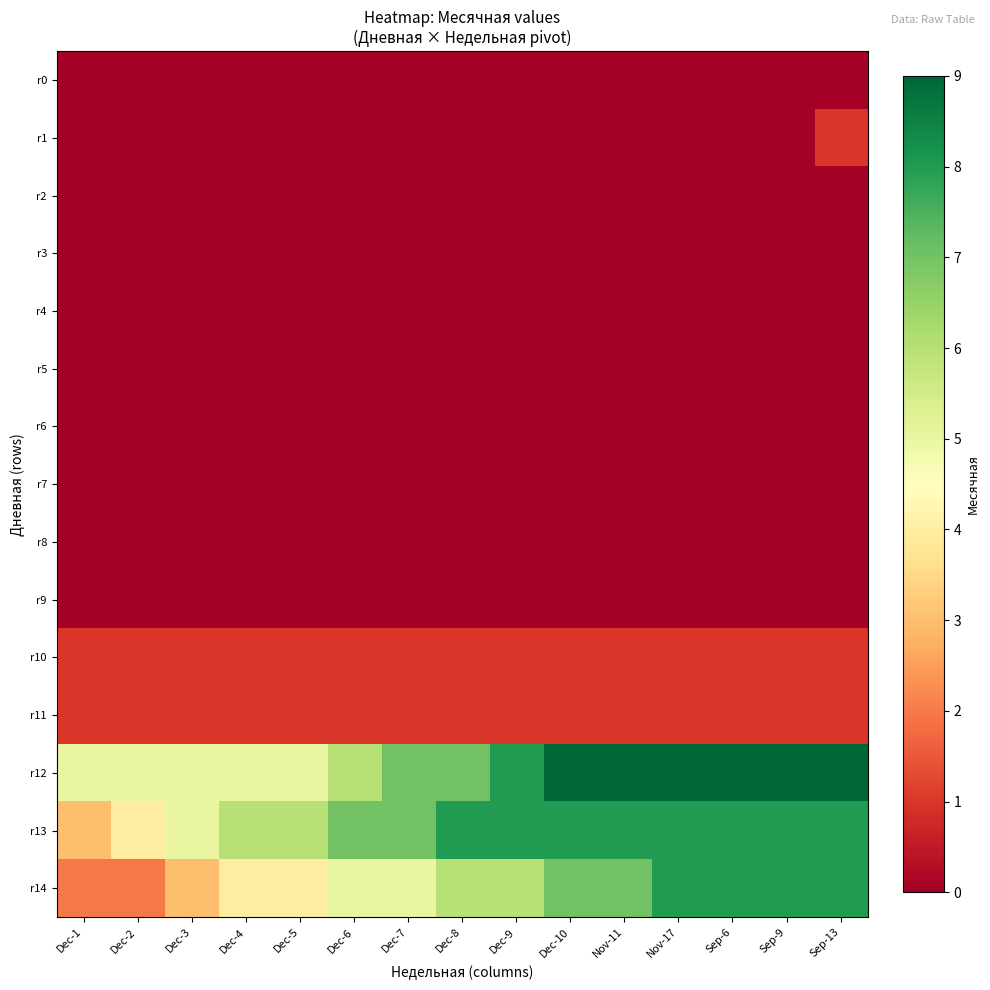

Reading left to right, transcribe all the data shown in this chart.

r0: Dec-1=0	Dec-2=0	Dec-3=0	Dec-4=0	Dec-5=0	Dec-6=0	Dec-7=0	Dec-8=0	Dec-9=0	Dec-10=0	Nov-11=0	Nov-17=0	Sep-6=0	Sep-9=0	Sep-13=0
r1: Dec-1=0	Dec-2=0	Dec-3=0	Dec-4=0	Dec-5=0	Dec-6=0	Dec-7=0	Dec-8=0	Dec-9=0	Dec-10=0	Nov-11=0	Nov-17=0	Sep-6=0	Sep-9=0	Sep-13=1
r2: Dec-1=0	Dec-2=0	Dec-3=0	Dec-4=0	Dec-5=0	Dec-6=0	Dec-7=0	Dec-8=0	Dec-9=0	Dec-10=0	Nov-11=0	Nov-17=0	Sep-6=0	Sep-9=0	Sep-13=0
r3: Dec-1=0	Dec-2=0	Dec-3=0	Dec-4=0	Dec-5=0	Dec-6=0	Dec-7=0	Dec-8=0	Dec-9=0	Dec-10=0	Nov-11=0	Nov-17=0	Sep-6=0	Sep-9=0	Sep-13=0
r4: Dec-1=0	Dec-2=0	Dec-3=0	Dec-4=0	Dec-5=0	Dec-6=0	Dec-7=0	Dec-8=0	Dec-9=0	Dec-10=0	Nov-11=0	Nov-17=0	Sep-6=0	Sep-9=0	Sep-13=0
r5: Dec-1=0	Dec-2=0	Dec-3=0	Dec-4=0	Dec-5=0	Dec-6=0	Dec-7=0	Dec-8=0	Dec-9=0	Dec-10=0	Nov-11=0	Nov-17=0	Sep-6=0	Sep-9=0	Sep-13=0
r6: Dec-1=0	Dec-2=0	Dec-3=0	Dec-4=0	Dec-5=0	Dec-6=0	Dec-7=0	Dec-8=0	Dec-9=0	Dec-10=0	Nov-11=0	Nov-17=0	Sep-6=0	Sep-9=0	Sep-13=0
r7: Dec-1=0	Dec-2=0	Dec-3=0	Dec-4=0	Dec-5=0	Dec-6=0	Dec-7=0	Dec-8=0	Dec-9=0	Dec-10=0	Nov-11=0	Nov-17=0	Sep-6=0	Sep-9=0	Sep-13=0
r8: Dec-1=0	Dec-2=0	Dec-3=0	Dec-4=0	Dec-5=0	Dec-6=0	Dec-7=0	Dec-8=0	Dec-9=0	Dec-10=0	Nov-11=0	Nov-17=0	Sep-6=0	Sep-9=0	Sep-13=0
r9: Dec-1=0	Dec-2=0	Dec-3=0	Dec-4=0	Dec-5=0	Dec-6=0	Dec-7=0	Dec-8=0	Dec-9=0	Dec-10=0	Nov-11=0	Nov-17=0	Sep-6=0	Sep-9=0	Sep-13=0
r10: Dec-1=1	Dec-2=1	Dec-3=1	Dec-4=1	Dec-5=1	Dec-6=1	Dec-7=1	Dec-8=1	Dec-9=1	Dec-10=1	Nov-11=1	Nov-17=1	Sep-6=1	Sep-9=1	Sep-13=1
r11: Dec-1=1	Dec-2=1	Dec-3=1	Dec-4=1	Dec-5=1	Dec-6=1	Dec-7=1	Dec-8=1	Dec-9=1	Dec-10=1	Nov-11=1	Nov-17=1	Sep-6=1	Sep-9=1	Sep-13=1
r12: Dec-1=5	Dec-2=5	Dec-3=5	Dec-4=5	Dec-5=5	Dec-6=6	Dec-7=7	Dec-8=7	Dec-9=8	Dec-10=9	Nov-11=9	Nov-17=9	Sep-6=9	Sep-9=9	Sep-13=9
r13: Dec-1=3	Dec-2=4	Dec-3=5	Dec-4=6	Dec-5=6	Dec-6=7	Dec-7=7	Dec-8=8	Dec-9=8	Dec-10=8	Nov-11=8	Nov-17=8	Sep-6=8	Sep-9=8	Sep-13=8
r14: Dec-1=2	Dec-2=2	Dec-3=3	Dec-4=4	Dec-5=4	Dec-6=5	Dec-7=5	Dec-8=6	Dec-9=6	Dec-10=7	Nov-11=7	Nov-17=8	Sep-6=8	Sep-9=8	Sep-13=8